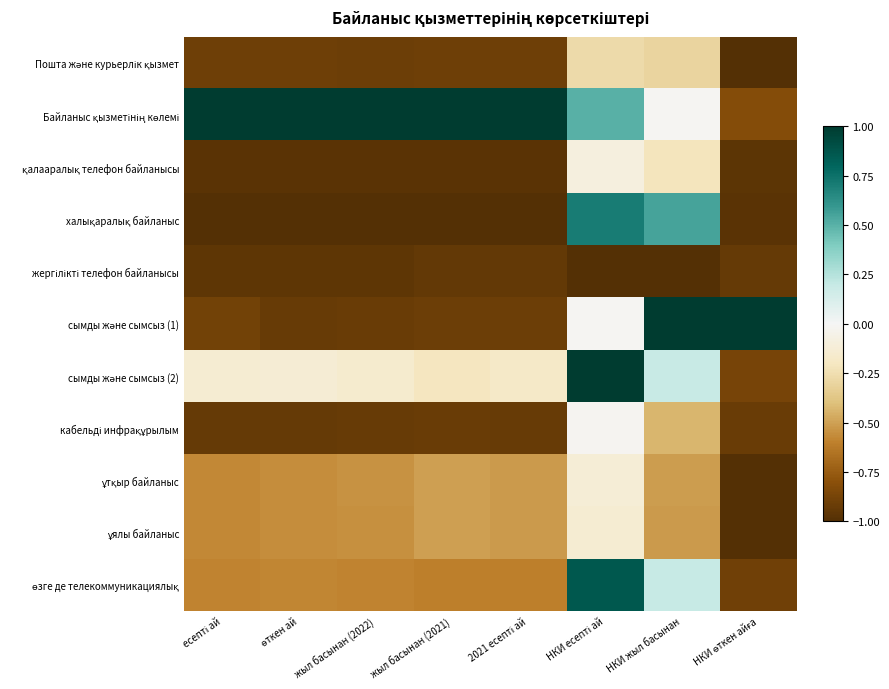

At НКИ өткен айға, list the series in order from smallest to largest.

Пошта және курьерлік қызмет, ұялы байланыс, ұтқыр байланыс, халықаралық байланыс, қалааралық телефон байланысы, жергілікті телефон байланысы, кабельді инфрақұрылым, өзге де телекоммуникациялық, сымды және сымсыз (2), Байланыс қызметінің көлемі, сымды және сымсыз (1)